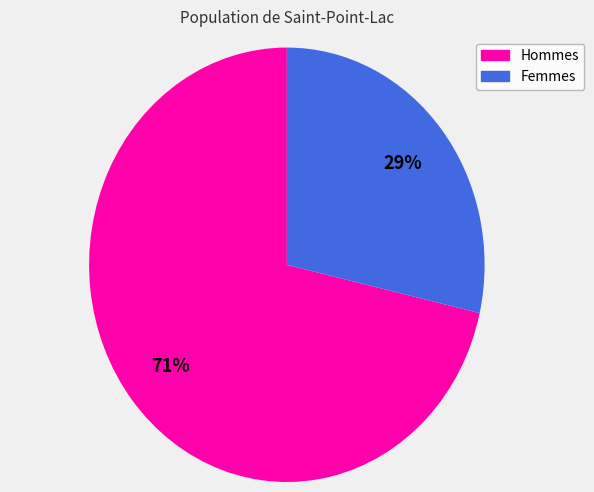

Is there any slice that represents more than half of the pie?

Yes